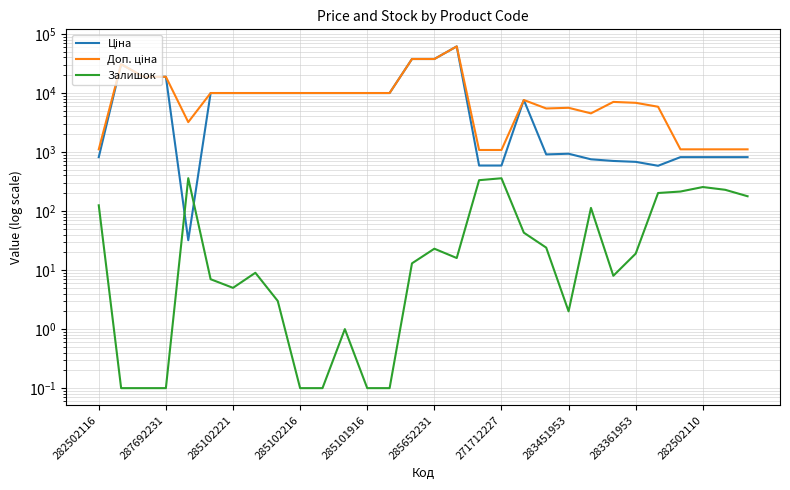

Which series has the widest spread of values?

Ціна